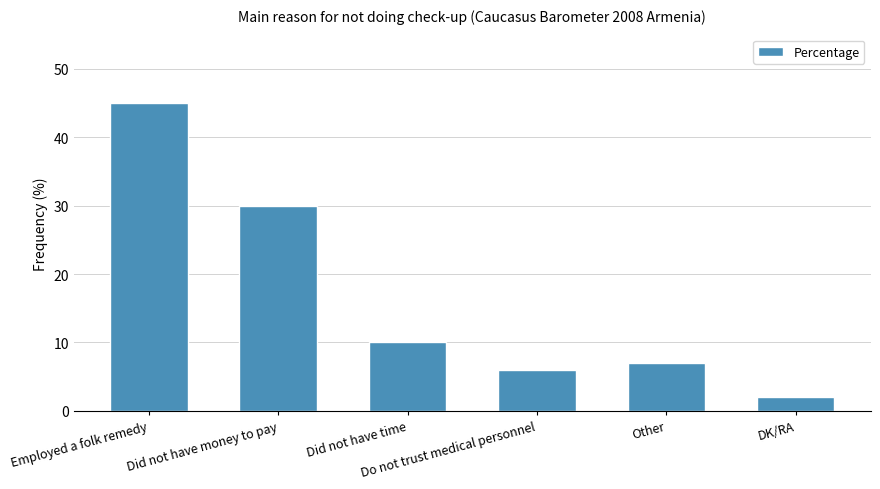

What is the maximum value shown in the chart?

45